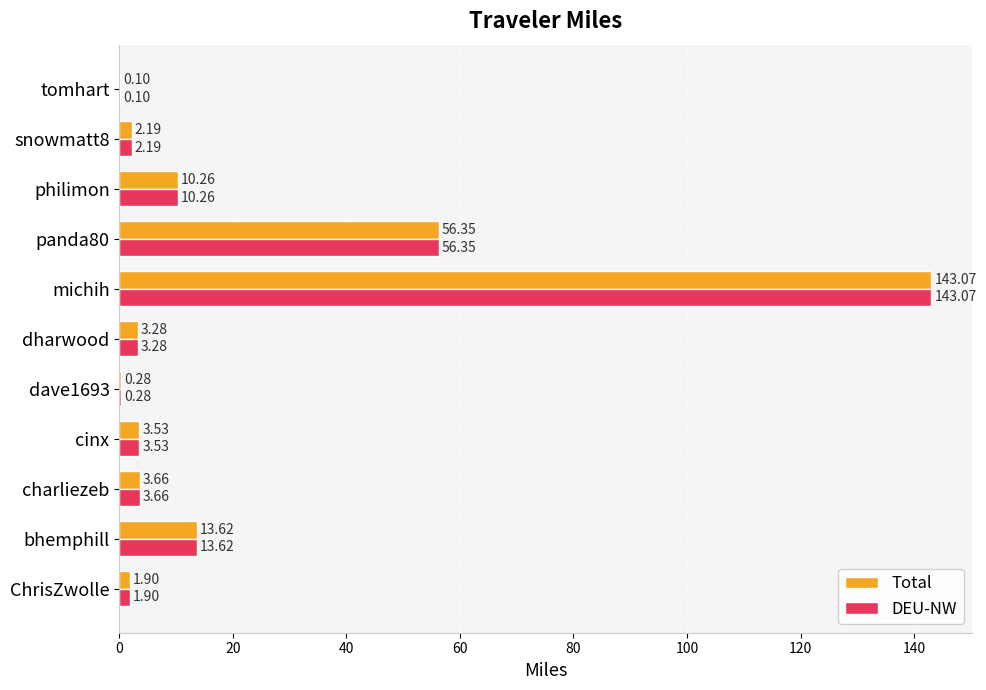

What is the total value across all series at panda80?

112.7